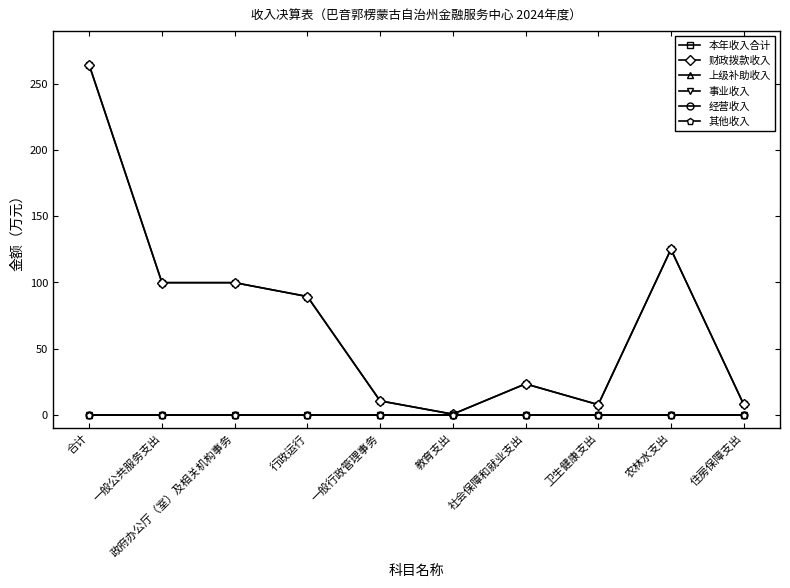

Where is the first local minimum for 财政拨款收入?

教育支出